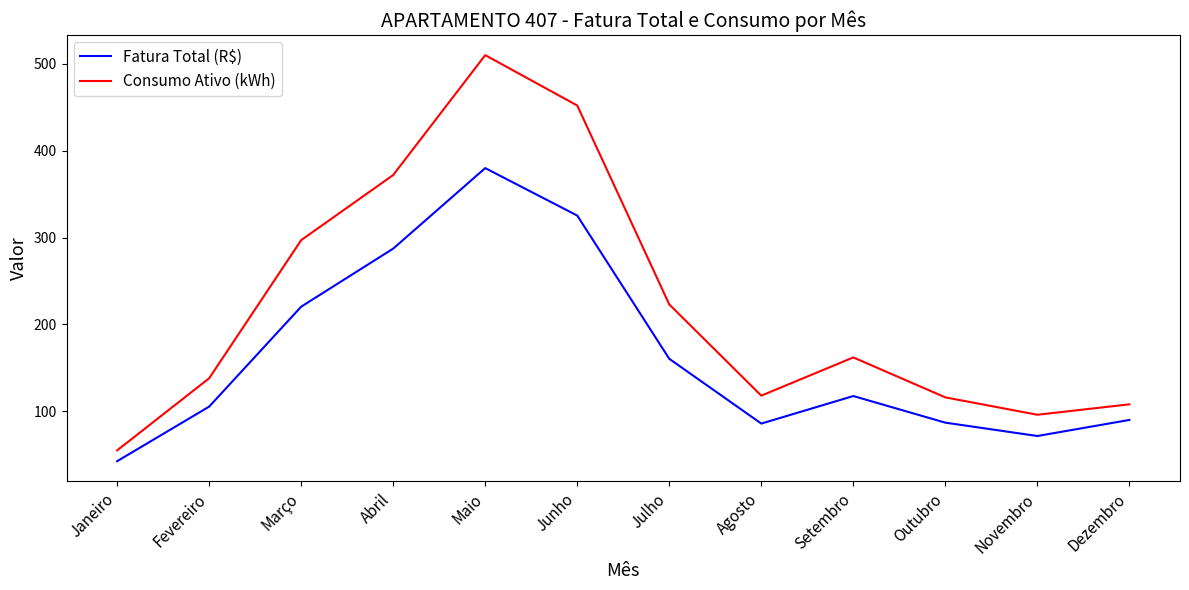

What is the difference between the maximum and minimum values in the Consumo Ativo (kWh) series?

455.0